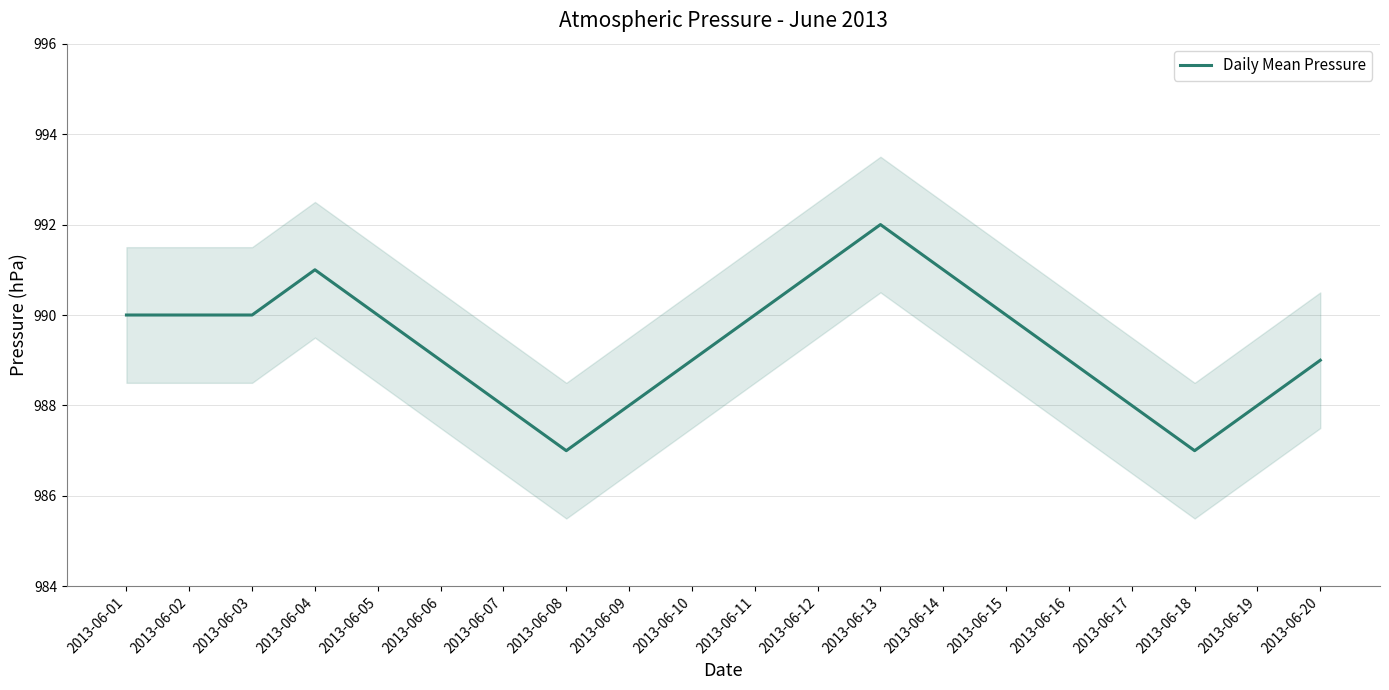

True or false: the data shows 342 at 2013-06-01.

False